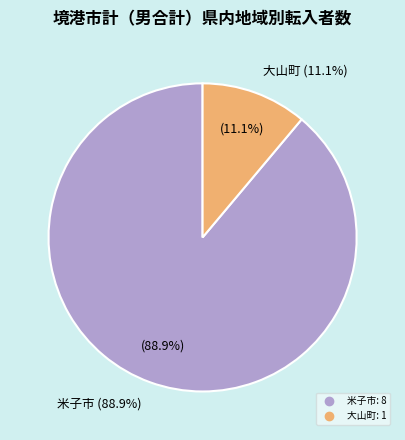

Is there a majority slice in this chart?

Yes